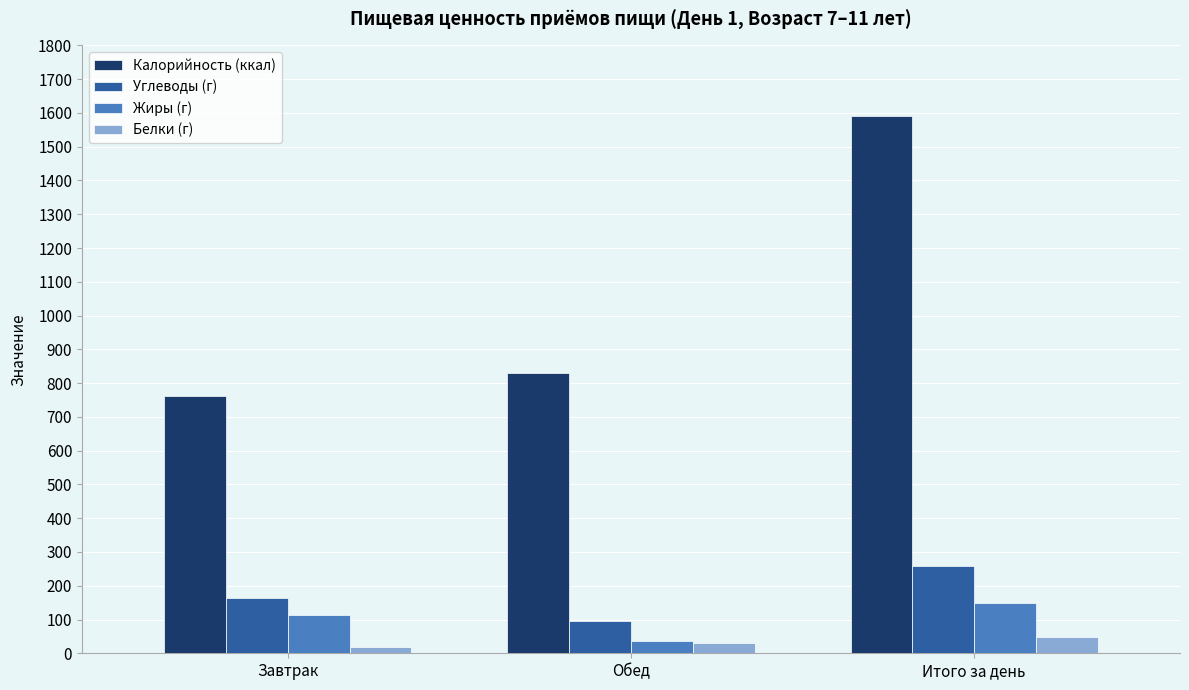

What is the value of the Углеводы (г) bar at the 2nd from the left?

94.4